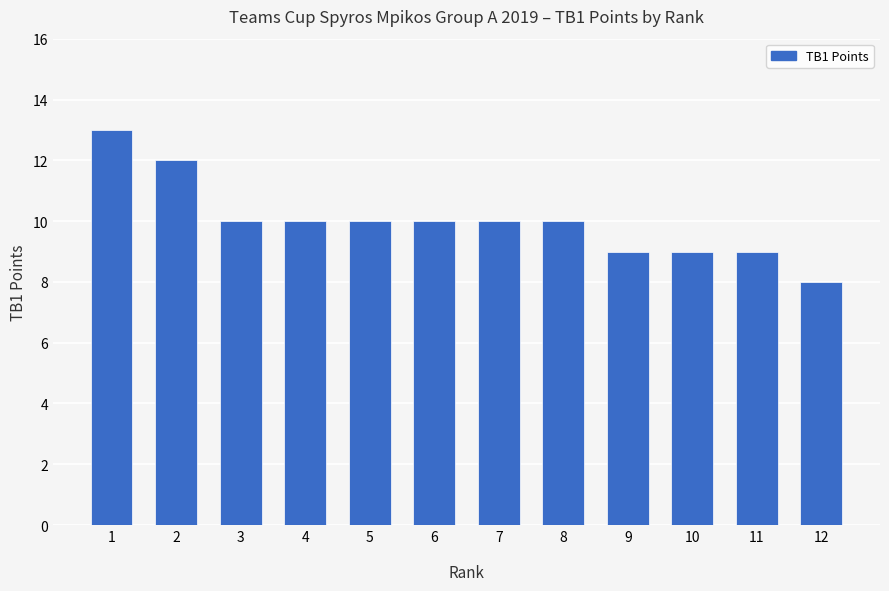

Which label corresponds to the largest value in the chart?

1